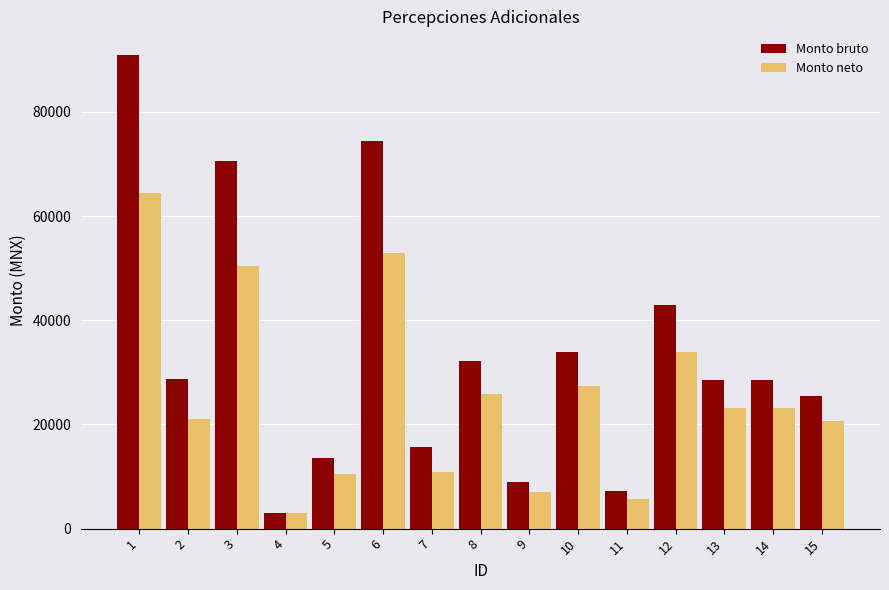

Is the value of Monto neto at 6 greater than the value of Monto bruto at 15?

Yes